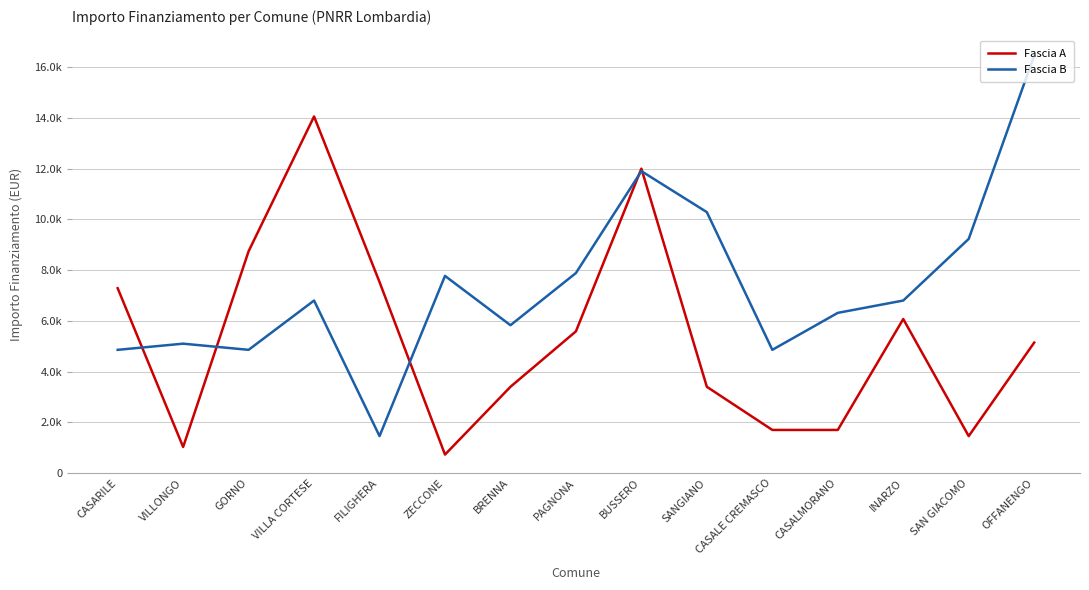

Which series ends up on top after the final intersection of Fascia A and Fascia B?

Fascia B